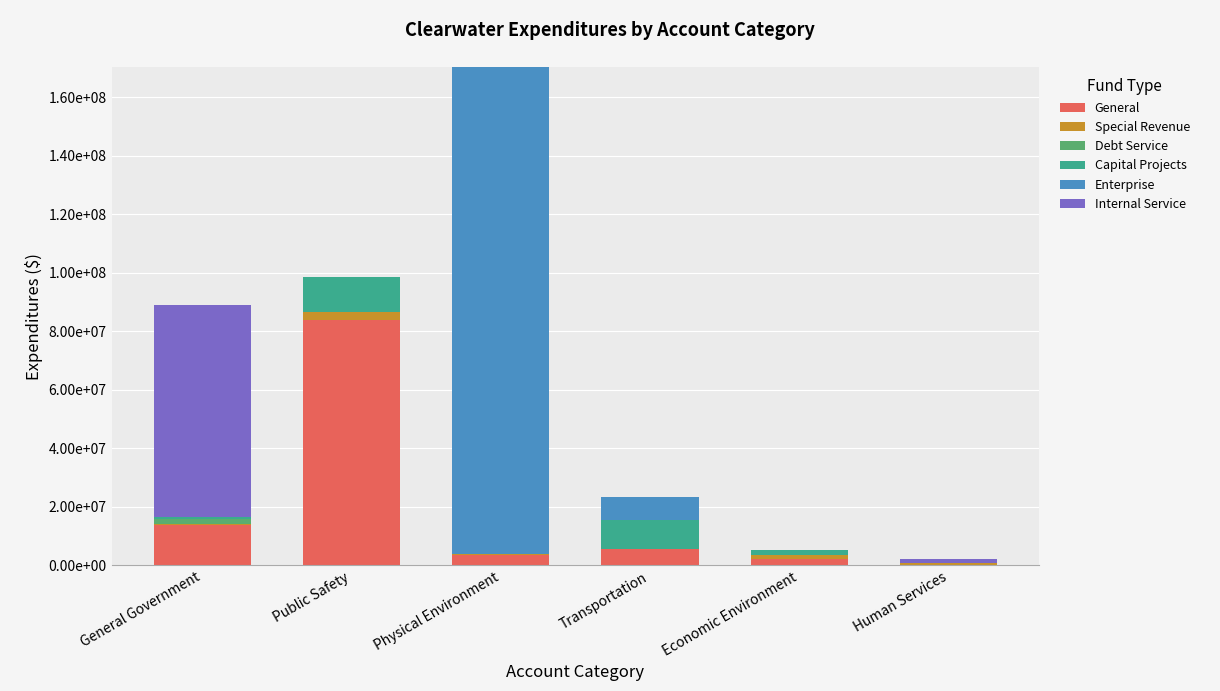

Are the bars grouped side by side (vs. stacked)?

No